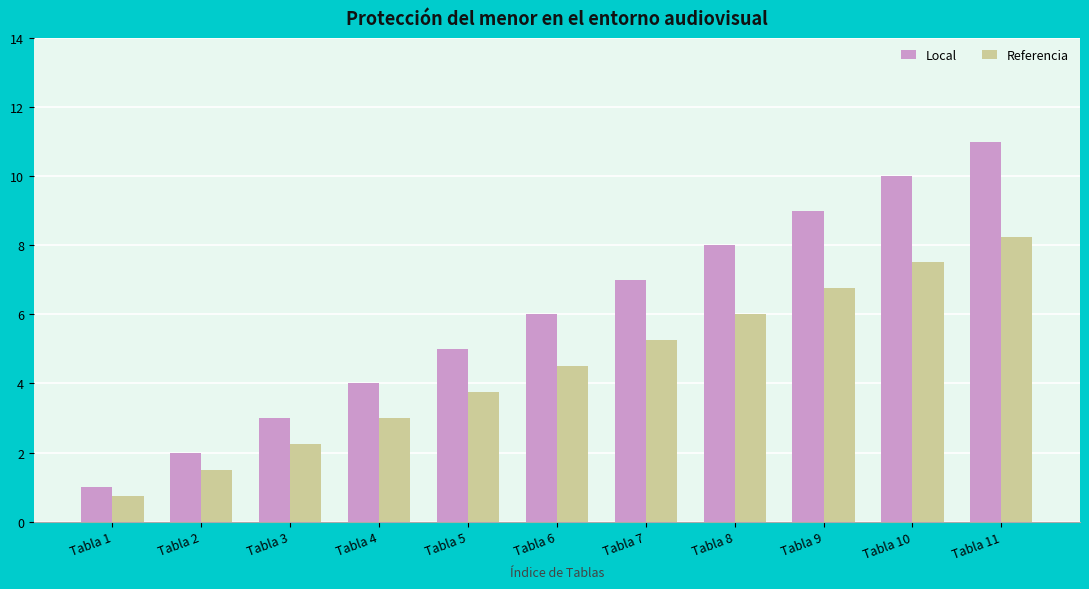

What is the spread (max minus min) of values at Tabla 2?

0.5